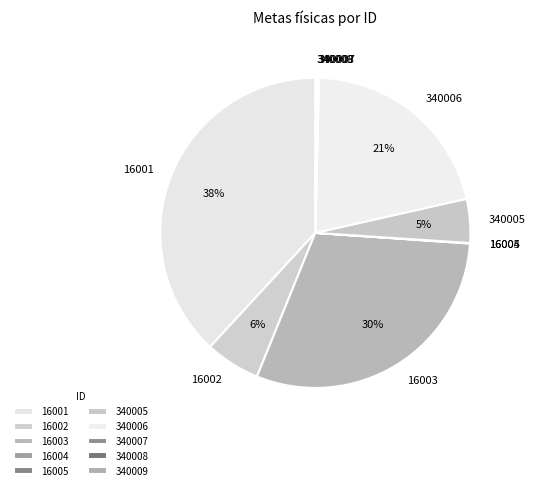

True or false: 16003 accounts for 44% of the total.

False